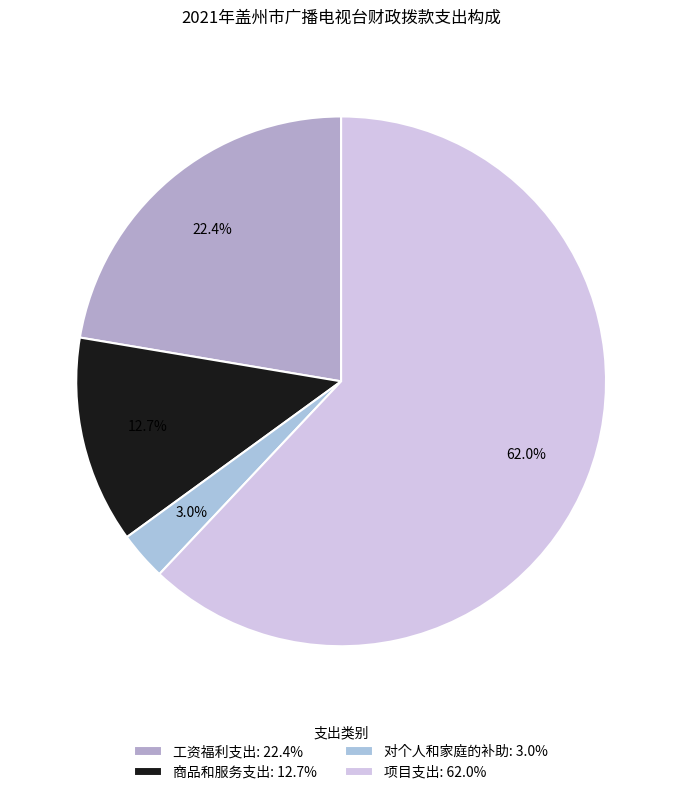

How many segments does this pie chart have?

4